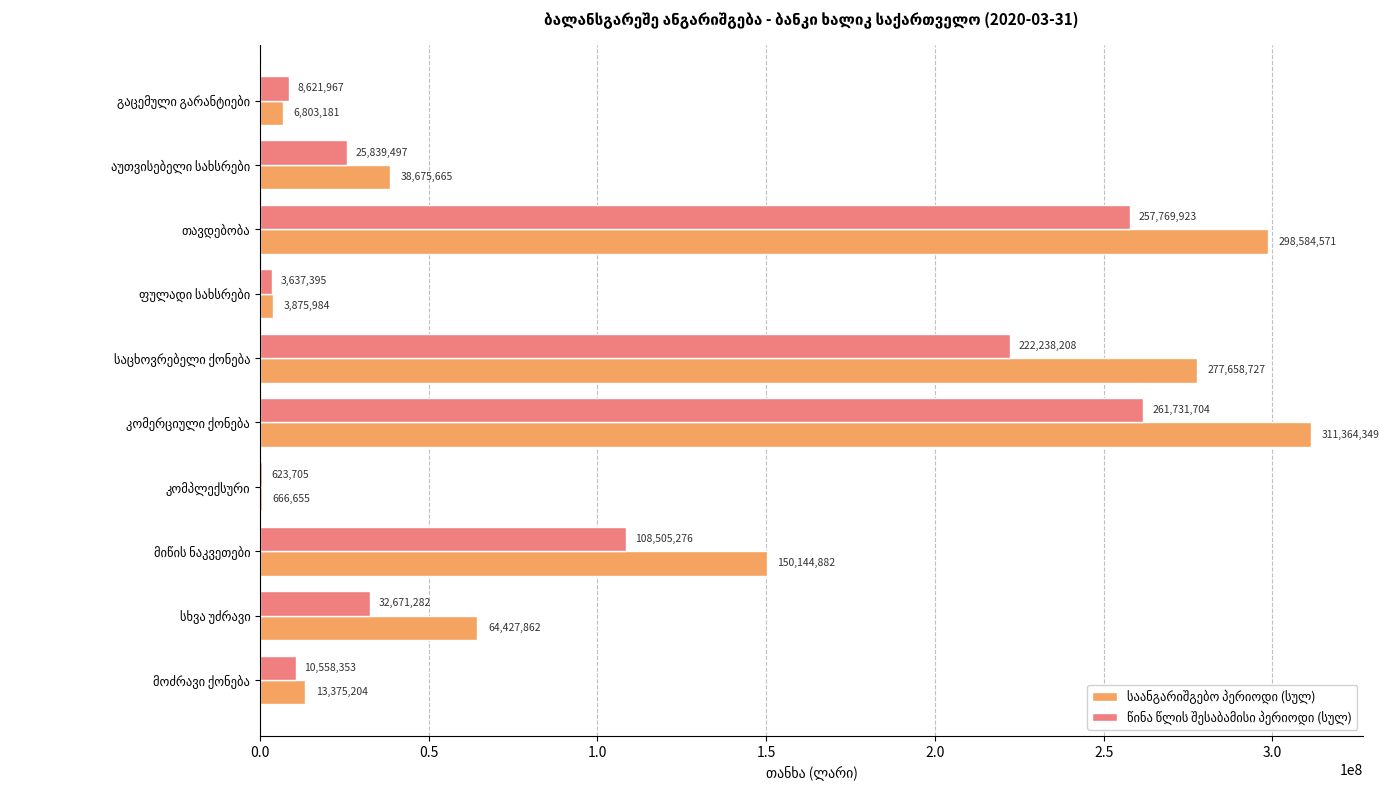

What is the maximum value shown in the chart?

311364349